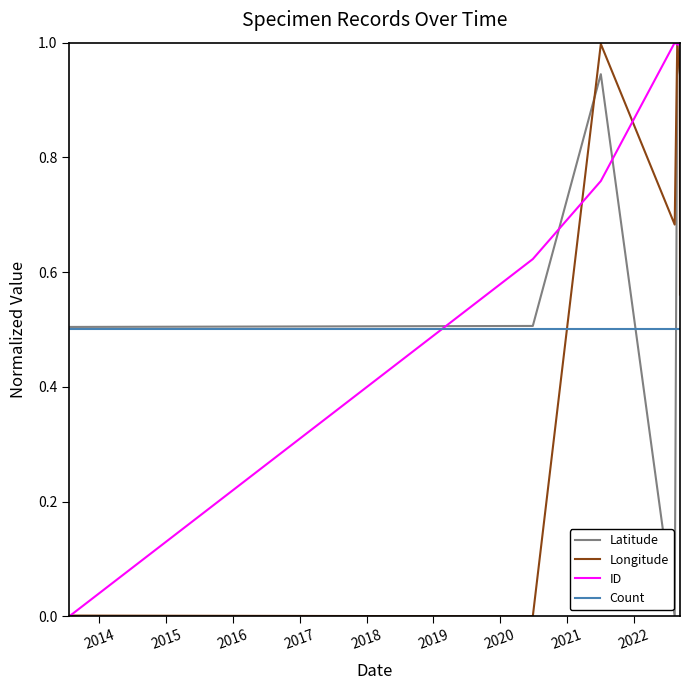

What is the greatest value displayed?

1.0